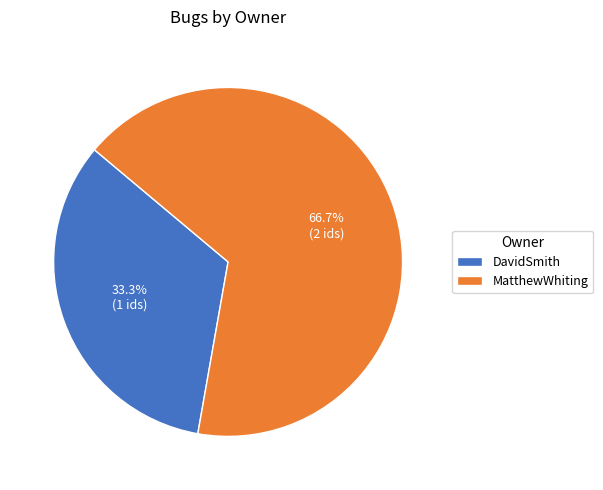

How many slices are in this pie chart?

2